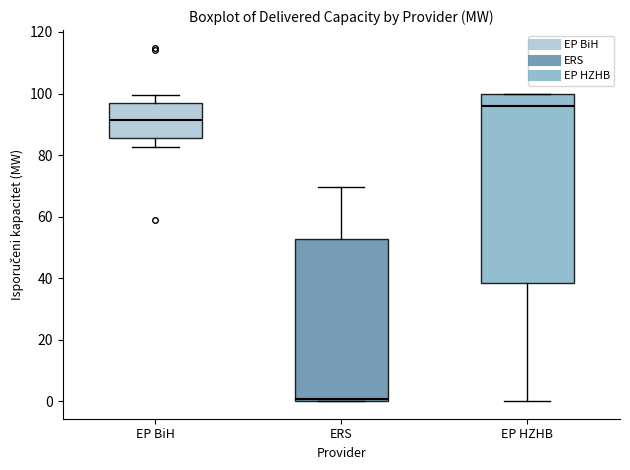

Reading left to right, transcribe this box plot: for each box, give where its median line is, the range the box spans, and where its two whiskers end, as read against the y-axis. The values are not printed on the chart, so give them approximately, as read against the axis.

EP BiH: median 92, box 86 to 96, whiskers 82 to 100
ERS: median 0, box 0 to 52, whiskers 0 to 70
EP HZHB: median 96, box 38 to 100, whiskers 0 to 100